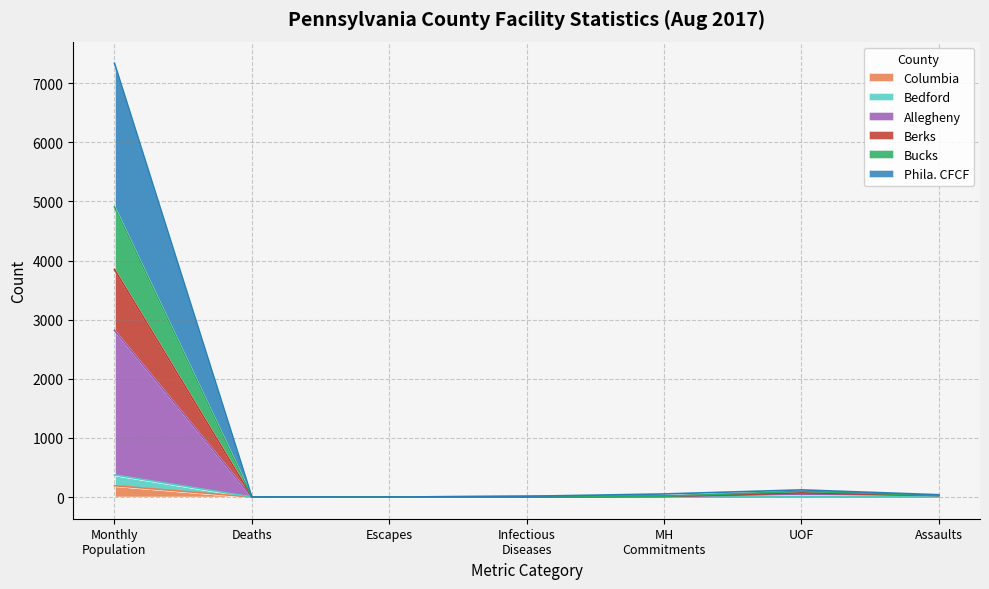

Does the chart have visible grid lines?

Yes